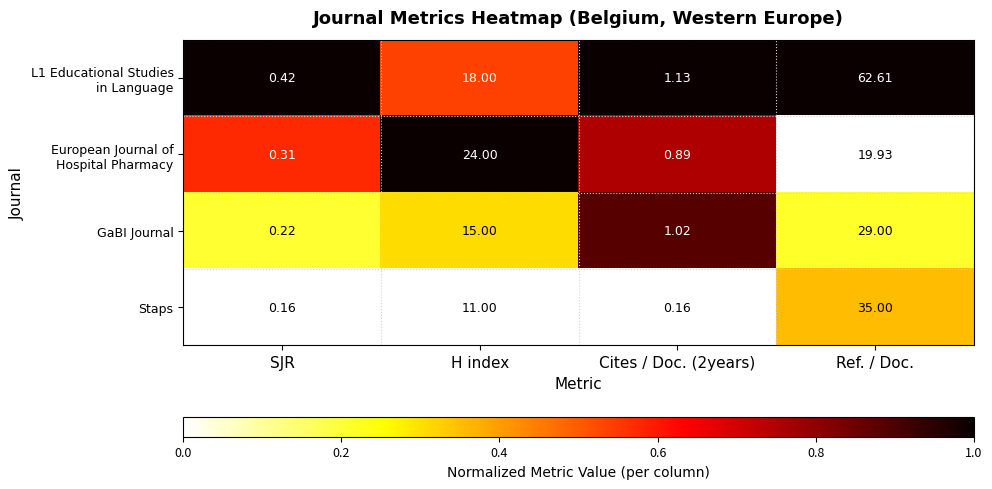

Which category has the highest value across all series?

Ref. / Doc.